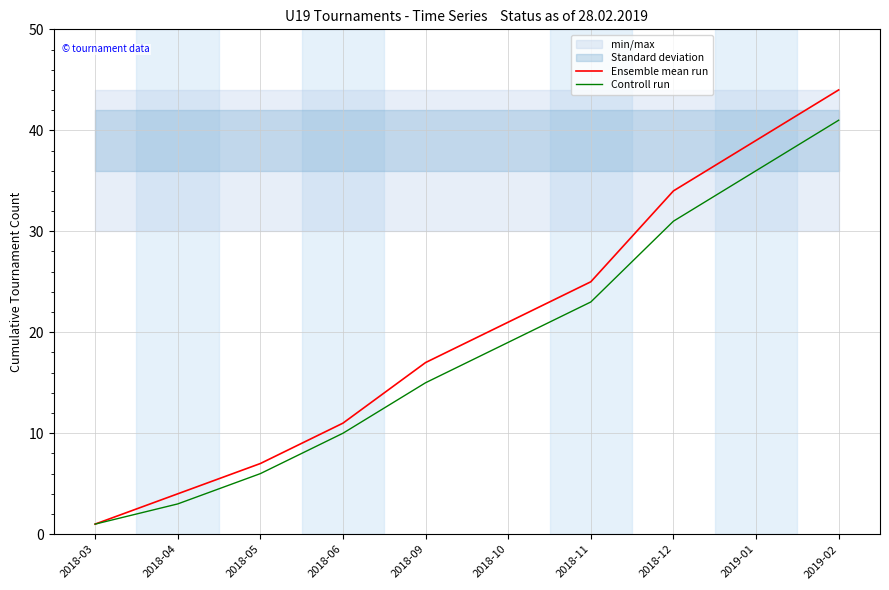

Where is Controll run nearest to the value 21?

2018-10